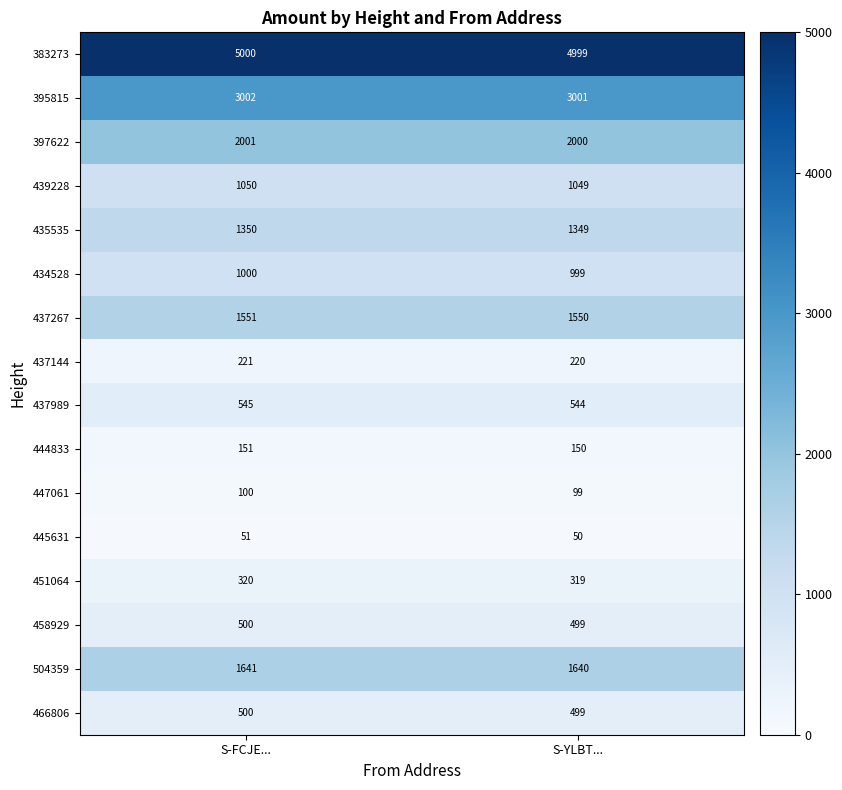

At how many categories does at least one series exceed 1212?

2